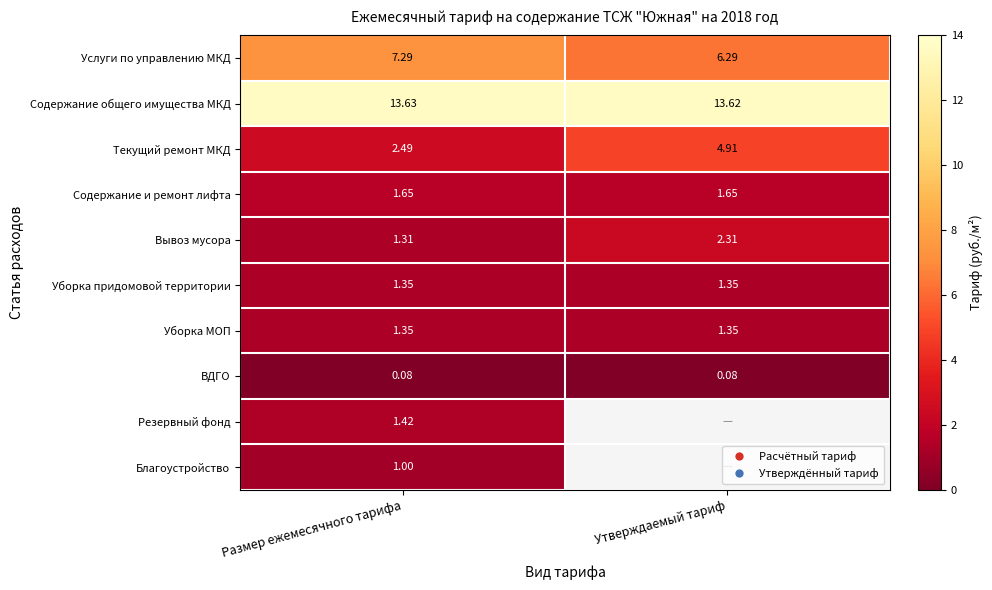

Is the value of Благоустройство at Размер ежемесячного тарифа greater than the value of Уборка придомовой территории at Размер ежемесячного тарифа?

No